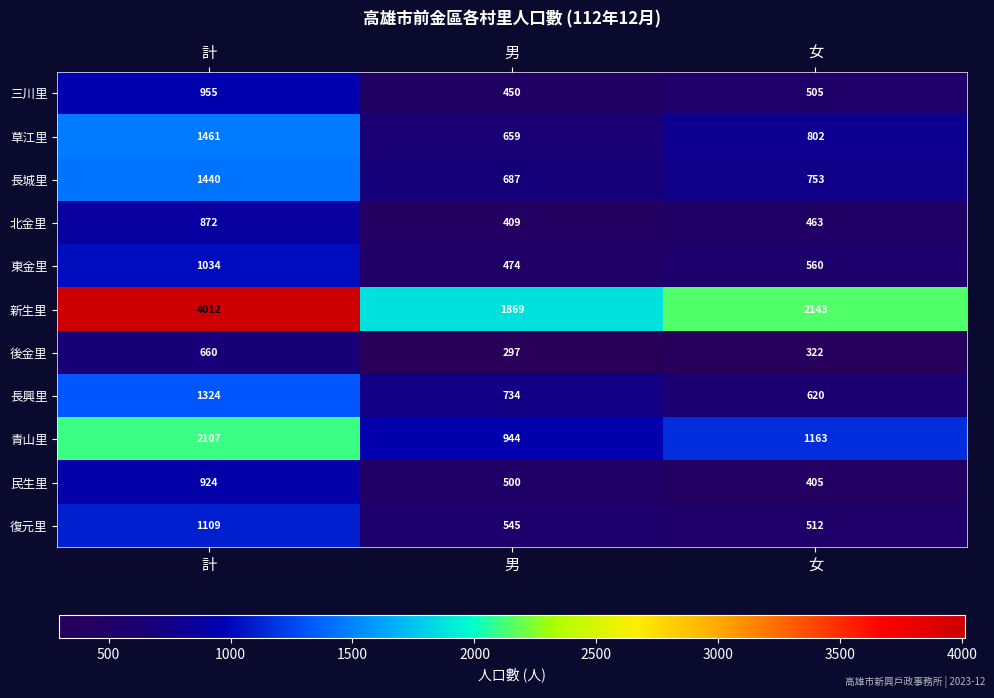

What is the maximum value shown in the chart?

4012